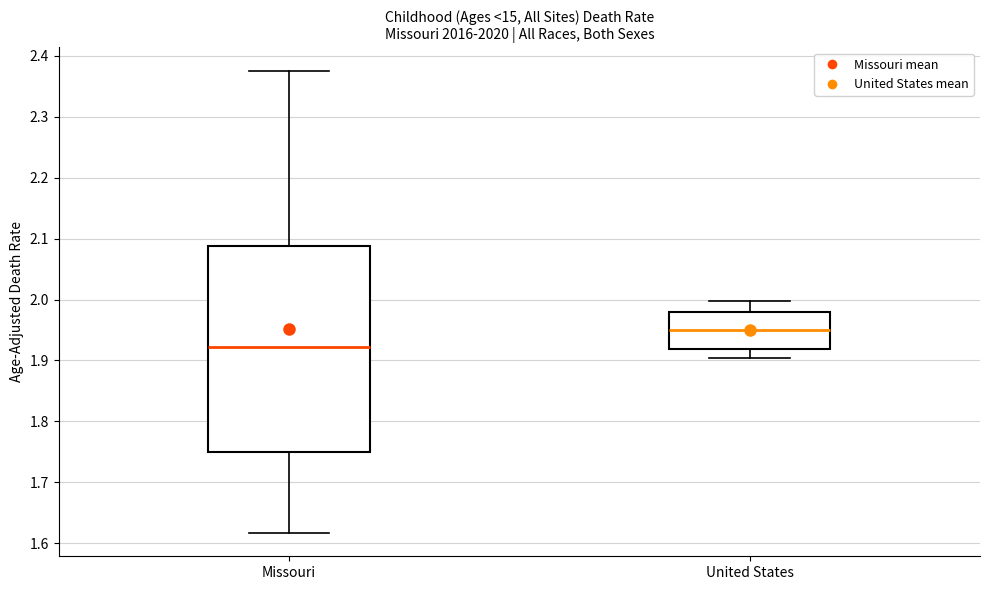

Where does the median line of the box for United States sit on the y-axis? The values are not printed on the chart, so give them approximately, as read against the axis.

1.95